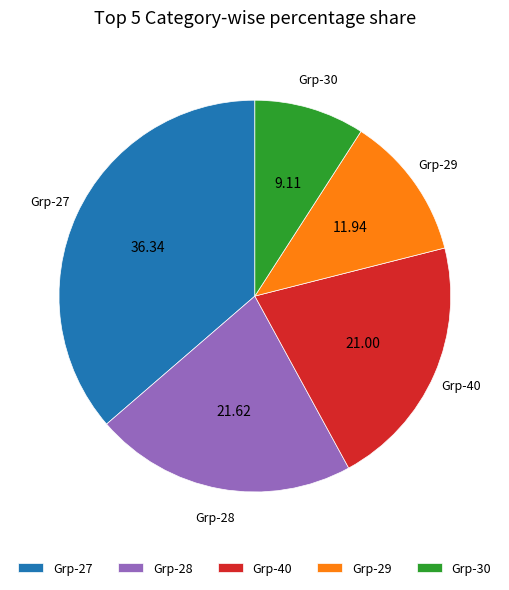

Between Grp-27 and Grp-29, which is larger?

Grp-27